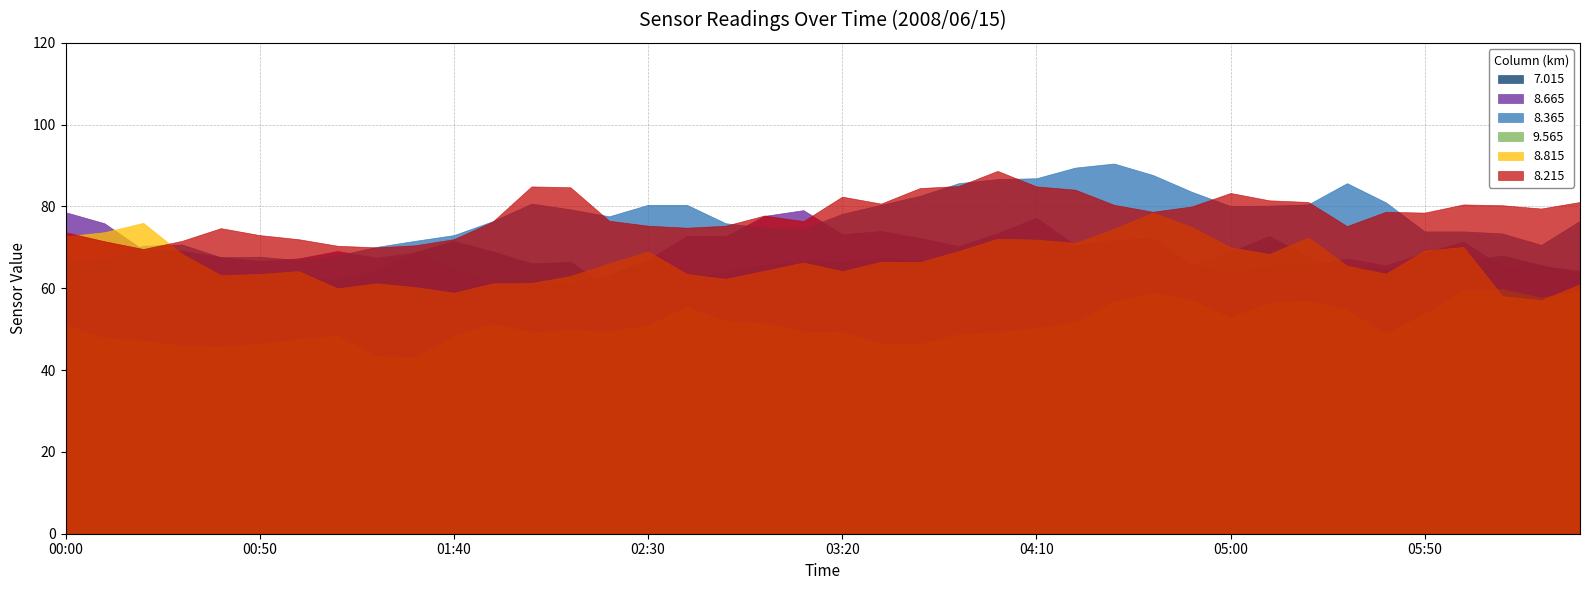

Reading right to left, transcribe all the data shown in this chart.

7.015: 2008/06/15 06:30=63.6	2008/06/15 06:20=65.7	2008/06/15 06:10=68.0	2008/06/15 06:00=66.6	2008/06/15 05:50=64.7	2008/06/15 05:40=64.8	2008/06/15 05:30=65.0	2008/06/15 05:20=67.7	2008/06/15 05:10=72.8	2008/06/15 05:00=68.9	2008/06/15 04:50=65.6	2008/06/15 04:40=65.8	2008/06/15 04:30=65.9	2008/06/15 04:20=65.0	2008/06/15 04:10=64.1	2008/06/15 04:00=63.9	2008/06/15 03:50=64.8	2008/06/15 03:40=66.9	2008/06/15 03:30=67.3	2008/06/15 03:20=66.4	2008/06/15 03:10=66.7	2008/06/15 03:00=65.8	2008/06/15 02:50=64.1	2008/06/15 02:40=62.4	2008/06/15 02:30=59.9	2008/06/15 02:20=60.3	2008/06/15 02:10=66.5	2008/06/15 02:00=66.1	2008/06/15 01:50=69.0	2008/06/15 01:40=71.6	2008/06/15 01:30=68.8	2008/06/15 01:20=64.2	2008/06/15 01:10=62.2	2008/06/15 01:00=63.0	2008/06/15 00:50=62.0	2008/06/15 00:40=58.9	2008/06/15 00:30=61.8	2008/06/15 00:20=59.3	2008/06/15 00:10=57.3	2008/06/15 00:00=60.8
8.665: 2008/06/15 06:30=64.3	2008/06/15 06:20=65.4	2008/06/15 06:10=65.2	2008/06/15 06:00=71.4	2008/06/15 05:50=68.7	2008/06/15 05:40=65.6	2008/06/15 05:30=67.3	2008/06/15 05:20=65.4	2008/06/15 05:10=65.3	2008/06/15 05:00=63.9	2008/06/15 04:50=65.9	2008/06/15 04:40=72.3	2008/06/15 04:30=71.9	2008/06/15 04:20=70.6	2008/06/15 04:10=77.2	2008/06/15 04:00=73.5	2008/06/15 03:50=70.3	2008/06/15 03:40=72.3	2008/06/15 03:30=74.0	2008/06/15 03:20=73.2	2008/06/15 03:10=79.1	2008/06/15 03:00=77.7	2008/06/15 02:50=72.7	2008/06/15 02:40=72.8	2008/06/15 02:30=67.0	2008/06/15 02:20=63.4	2008/06/15 02:10=60.9	2008/06/15 02:00=61.1	2008/06/15 01:50=61.8	2008/06/15 01:40=64.7	2008/06/15 01:30=68.7	2008/06/15 01:20=67.5	2008/06/15 01:10=69.1	2008/06/15 01:00=67.3	2008/06/15 00:50=66.7	2008/06/15 00:40=67.6	2008/06/15 00:30=69.2	2008/06/15 00:20=69.4	2008/06/15 00:10=75.9	2008/06/15 00:00=78.6
8.365: 2008/06/15 06:30=76.5	2008/06/15 06:20=70.6	2008/06/15 06:10=73.4	2008/06/15 06:00=73.9	2008/06/15 05:50=73.9	2008/06/15 05:40=81.0	2008/06/15 05:30=85.7	2008/06/15 05:20=80.5	2008/06/15 05:10=80.2	2008/06/15 05:00=80.1	2008/06/15 04:50=83.6	2008/06/15 04:40=87.7	2008/06/15 04:30=90.5	2008/06/15 04:20=89.5	2008/06/15 04:10=86.9	2008/06/15 04:00=86.7	2008/06/15 03:50=85.7	2008/06/15 03:40=82.6	2008/06/15 03:30=80.4	2008/06/15 03:20=78.2	2008/06/15 03:10=74.5	2008/06/15 03:00=74.8	2008/06/15 02:50=75.9	2008/06/15 02:40=80.4	2008/06/15 02:30=80.4	2008/06/15 02:20=77.6	2008/06/15 02:10=79.3	2008/06/15 02:00=80.7	2008/06/15 01:50=76.4	2008/06/15 01:40=73.0	2008/06/15 01:30=71.6	2008/06/15 01:20=70.1	2008/06/15 01:10=68.0	2008/06/15 01:00=66.9	2008/06/15 00:50=67.7	2008/06/15 00:40=67.6	2008/06/15 00:30=70.7	2008/06/15 00:20=70.4	2008/06/15 00:10=67.2	2008/06/15 00:00=66.9
9.565: 2008/06/15 06:30=59.4	2008/06/15 06:20=57.7	2008/06/15 06:10=59.8	2008/06/15 06:00=59.5	2008/06/15 05:50=53.8	2008/06/15 05:40=48.9	2008/06/15 05:30=54.7	2008/06/15 05:20=56.9	2008/06/15 05:10=56.5	2008/06/15 05:00=52.8	2008/06/15 04:50=57.1	2008/06/15 04:40=58.9	2008/06/15 04:30=56.8	2008/06/15 04:20=51.8	2008/06/15 04:10=50.3	2008/06/15 04:00=49.3	2008/06/15 03:50=48.8	2008/06/15 03:40=46.4	2008/06/15 03:30=46.4	2008/06/15 03:20=49.4	2008/06/15 03:10=49.3	2008/06/15 03:00=51.5	2008/06/15 02:50=51.9	2008/06/15 02:40=55.5	2008/06/15 02:30=51.0	2008/06/15 02:20=49.4	2008/06/15 02:10=49.8	2008/06/15 02:00=49.2	2008/06/15 01:50=51.4	2008/06/15 01:40=48.3	2008/06/15 01:30=43.1	2008/06/15 01:20=43.5	2008/06/15 01:10=48.4	2008/06/15 01:00=47.6	2008/06/15 00:50=46.4	2008/06/15 00:40=45.7	2008/06/15 00:30=45.9	2008/06/15 00:20=47.3	2008/06/15 00:10=47.8	2008/06/15 00:00=51.0
8.815: 2008/06/15 06:30=61.0	2008/06/15 06:20=57.1	2008/06/15 06:10=58.1	2008/06/15 06:00=70.1	2008/06/15 05:50=69.2	2008/06/15 05:40=63.6	2008/06/15 05:30=65.5	2008/06/15 05:20=72.4	2008/06/15 05:10=68.4	2008/06/15 05:00=70.0	2008/06/15 04:50=75.0	2008/06/15 04:40=78.5	2008/06/15 04:30=74.5	2008/06/15 04:20=71.1	2008/06/15 04:10=71.9	2008/06/15 04:00=72.1	2008/06/15 03:50=69.1	2008/06/15 03:40=66.4	2008/06/15 03:30=66.5	2008/06/15 03:20=64.2	2008/06/15 03:10=66.3	2008/06/15 03:00=64.3	2008/06/15 02:50=62.3	2008/06/15 02:40=63.5	2008/06/15 02:30=69.0	2008/06/15 02:20=66.1	2008/06/15 02:10=63.0	2008/06/15 02:00=61.3	2008/06/15 01:50=61.2	2008/06/15 01:40=58.9	2008/06/15 01:30=60.3	2008/06/15 01:20=61.2	2008/06/15 01:10=60.0	2008/06/15 01:00=64.2	2008/06/15 00:50=63.5	2008/06/15 00:40=63.2	2008/06/15 00:30=68.4	2008/06/15 00:20=76.0	2008/06/15 00:10=73.7	2008/06/15 00:00=72.7
8.215: 2008/06/15 06:30=81.1	2008/06/15 06:20=79.5	2008/06/15 06:10=80.3	2008/06/15 06:00=80.5	2008/06/15 05:50=78.5	2008/06/15 05:40=78.7	2008/06/15 05:30=75.2	2008/06/15 05:20=81.1	2008/06/15 05:10=81.5	2008/06/15 05:00=83.3	2008/06/15 04:50=80.0	2008/06/15 04:40=78.7	2008/06/15 04:30=80.4	2008/06/15 04:20=84.1	2008/06/15 04:10=84.9	2008/06/15 04:00=88.7	2008/06/15 03:50=85.0	2008/06/15 03:40=84.5	2008/06/15 03:30=80.7	2008/06/15 03:20=82.4	2008/06/15 03:10=76.4	2008/06/15 03:00=77.8	2008/06/15 02:50=75.3	2008/06/15 02:40=74.8	2008/06/15 02:30=75.3	2008/06/15 02:20=76.5	2008/06/15 02:10=84.7	2008/06/15 02:00=84.9	2008/06/15 01:50=76.3	2008/06/15 01:40=72.0	2008/06/15 01:30=70.5	2008/06/15 01:20=70.0	2008/06/15 01:10=70.4	2008/06/15 01:00=72.0	2008/06/15 00:50=73.0	2008/06/15 00:40=74.7	2008/06/15 00:30=71.6	2008/06/15 00:20=69.6	2008/06/15 00:10=71.5	2008/06/15 00:00=73.7